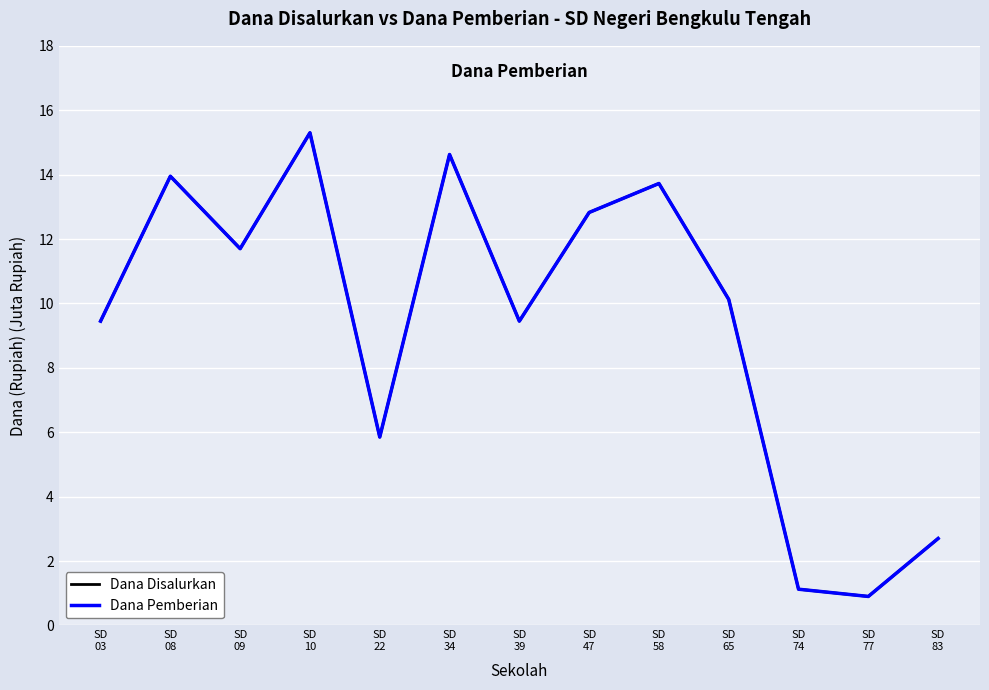

At which category does Dana Pemberian reach its first local valley?

SD
09